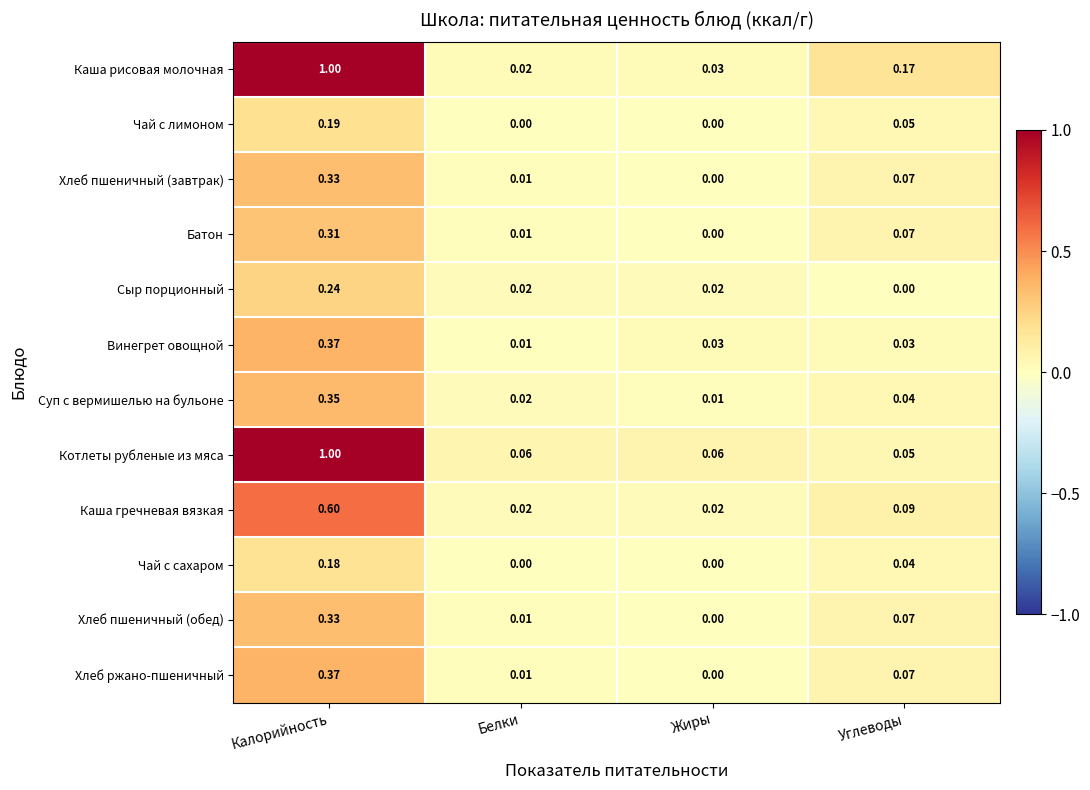

Which series changed the most between Белки and Углеводы?

Каша рисовая молочная